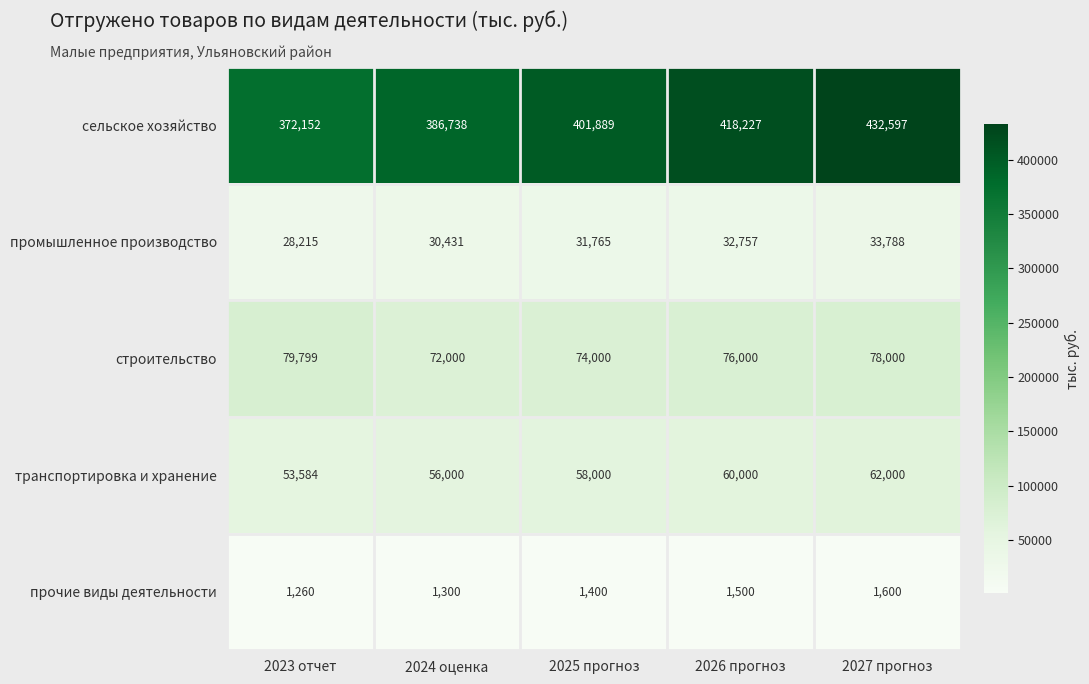

Reading left to right, transcribe all the data shown in this chart.

сельское хозяйство: 372152	386738	401889	418227	432597
промышленное производство: 28215	30431	31765	32757	33788
строительство: 79799	72000	74000	76000	78000
транспортировка и хранение: 53584	56000	58000	60000	62000
прочие виды деятельности: 1260	1300	1400	1500	1600